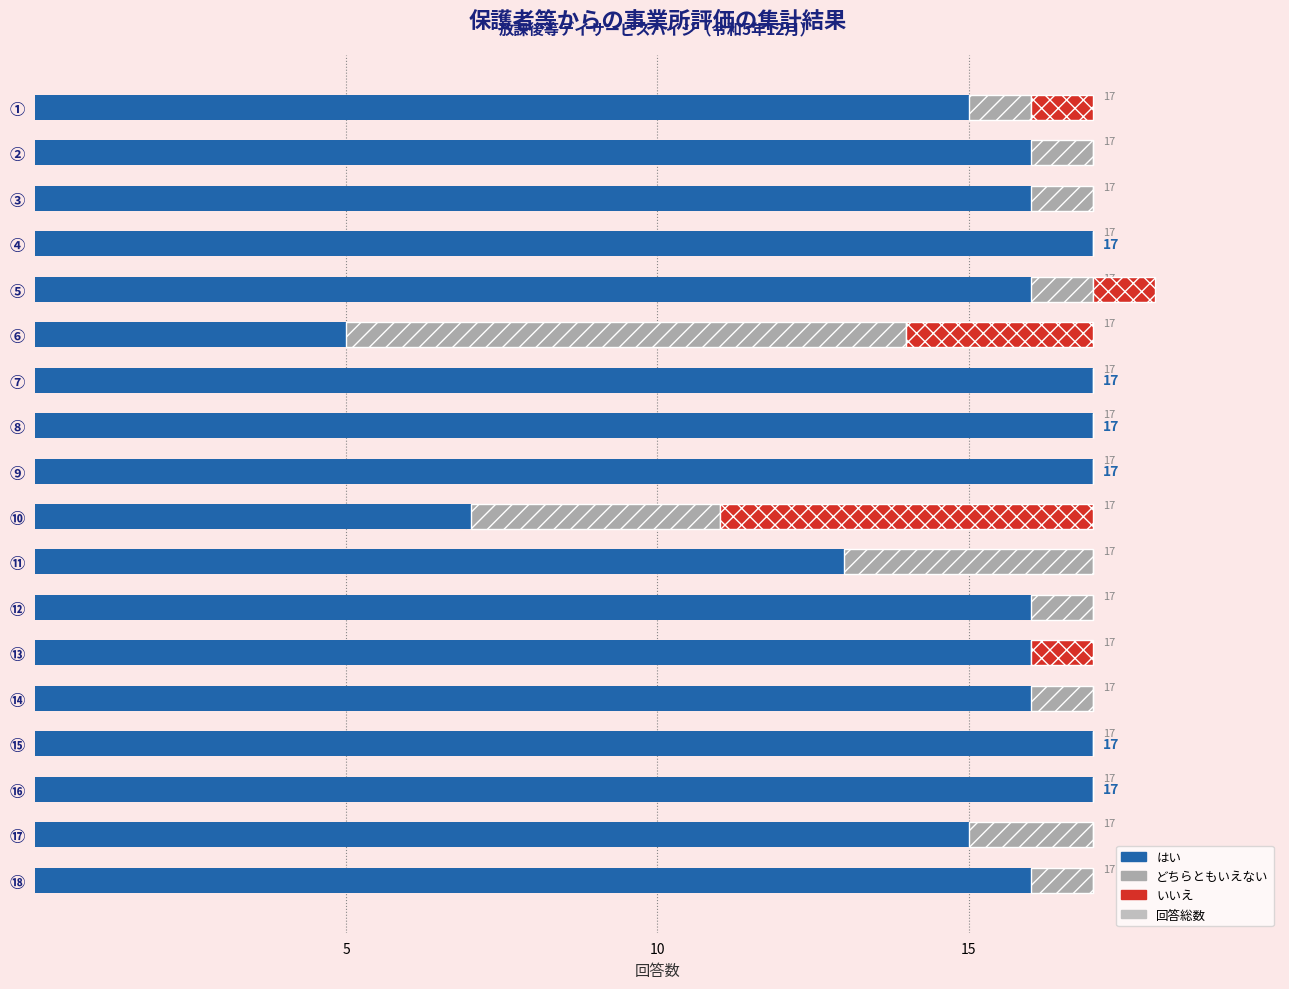

What is the sum of all はい values?

269